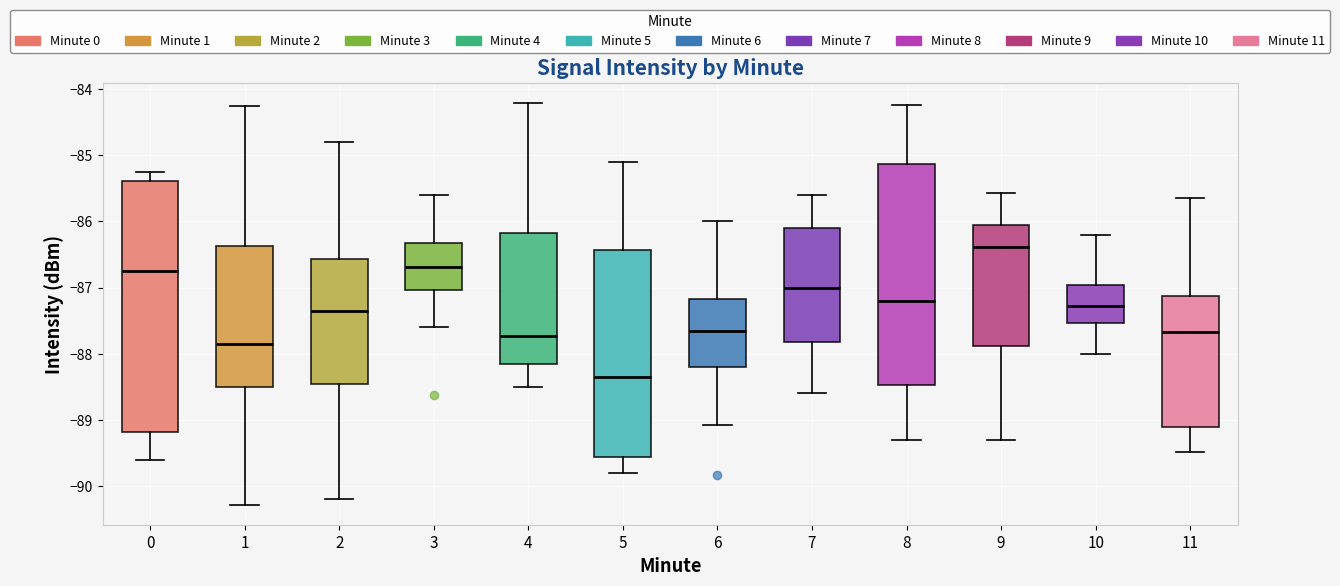

Reading left to right, read every box against the y-axis: the position of its median line, the range the box covers, and the ends of its whiskers. The values are not printed on the chart, so give them approximately, as read against the axis.

0: median -86.7, box -89.2 to -85.4, whiskers -89.6 to -85.2
1: median -87.8, box -88.5 to -86.4, whiskers -90.3 to -84.3
2: median -87.4, box -88.4 to -86.6, whiskers -90.2 to -84.8
3: median -86.7, box -87.0 to -86.3, whiskers -87.6 to -85.6
4: median -87.7, box -88.1 to -86.2, whiskers -88.5 to -84.2
5: median -88.4, box -89.6 to -86.4, whiskers -89.8 to -85.1
6: median -87.7, box -88.2 to -87.2, whiskers -89.1 to -86.0
7: median -87.0, box -87.8 to -86.1, whiskers -88.6 to -85.6
8: median -87.2, box -88.5 to -85.1, whiskers -89.3 to -84.2
9: median -86.4, box -87.9 to -86.0, whiskers -89.3 to -85.6
10: median -87.3, box -87.5 to -87.0, whiskers -88.0 to -86.2
11: median -87.7, box -89.1 to -87.1, whiskers -89.5 to -85.6